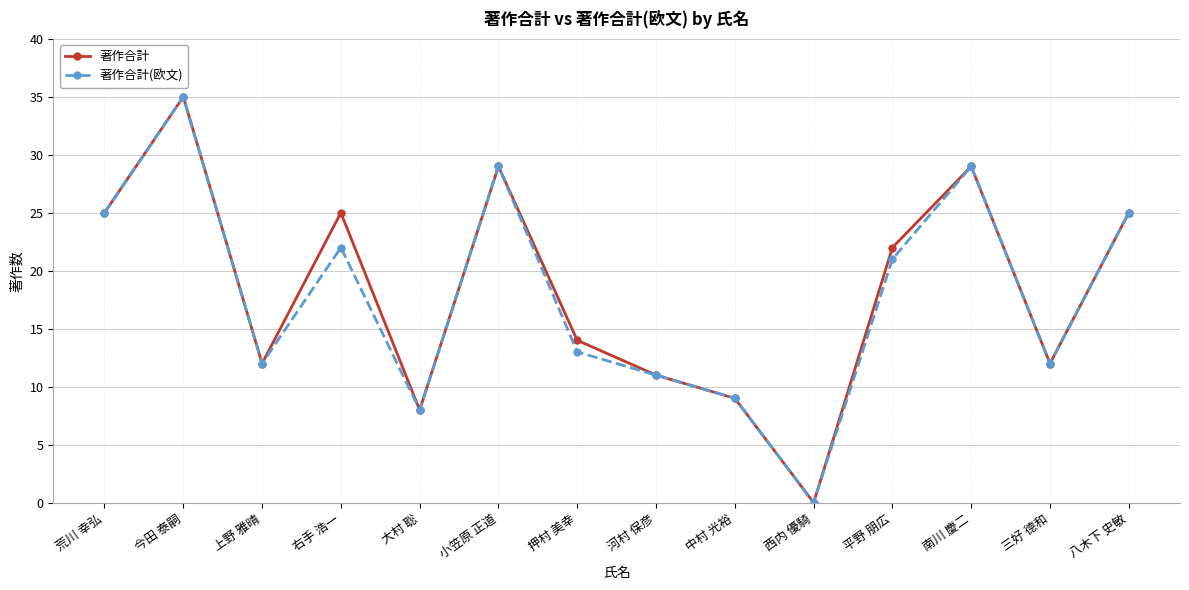

At which category is the sum across all series the highest?

今田 泰嗣